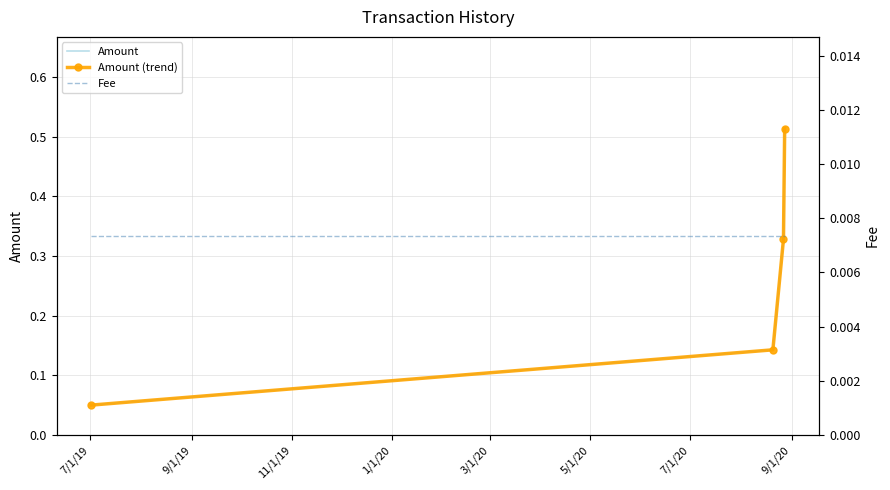

The value of Fee at 11/1/19 is 0.0. True or false?

False